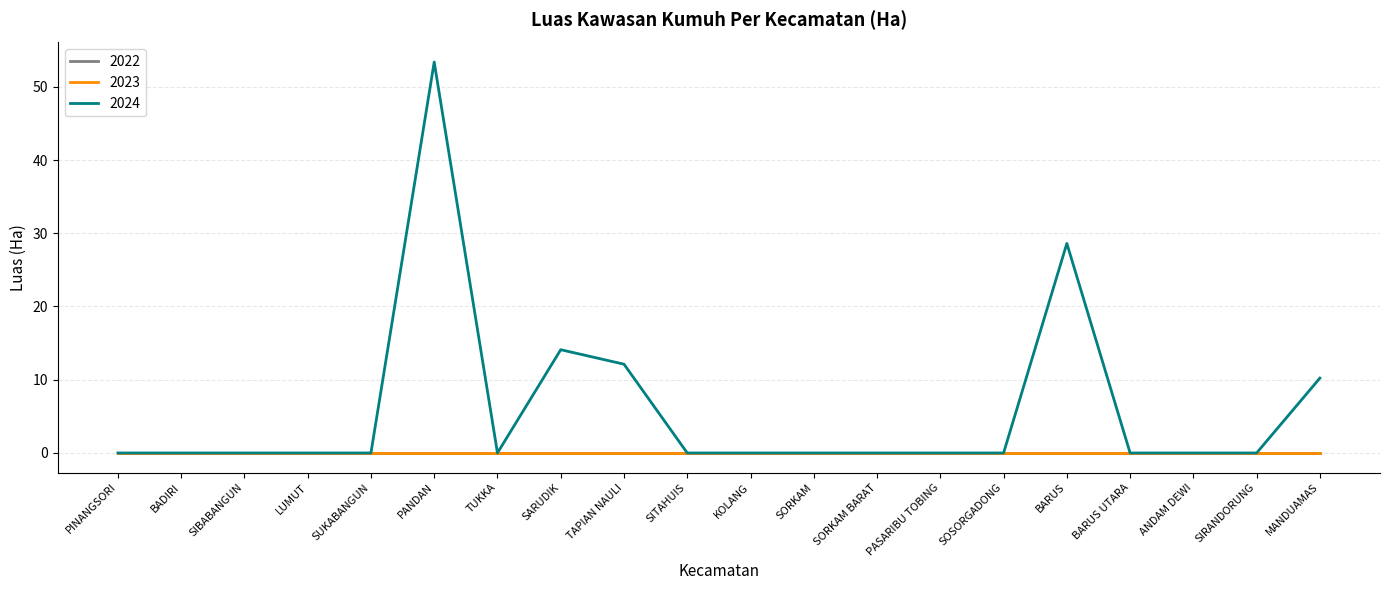

Reading right to left, transcribe all the data shown in this chart.

2022: MANDUAMAS=0.0	SIRANDORUNG=0.0	ANDAM DEWI=0.0	BARUS UTARA=0.0	BARUS=0.0	SOSORGADONG=0.0	PASARIBU TOBING=0.0	SORKAM BARAT=0.0	SORKAM=0.0	KOLANG=0.0	SITAHUIS=0.0	TAPIAN NAULI=0.0	SARUDIK=0.0	TUKKA=0.0	PANDAN=0.0	SUKABANGUN=0.0	LUMUT=0.0	SIBABANGUN=0.0	BADIRI=0.0	PINANGSORI=0.0
2023: MANDUAMAS=0.0	SIRANDORUNG=0.0	ANDAM DEWI=0.0	BARUS UTARA=0.0	BARUS=0.0	SOSORGADONG=0.0	PASARIBU TOBING=0.0	SORKAM BARAT=0.0	SORKAM=0.0	KOLANG=0.0	SITAHUIS=0.0	TAPIAN NAULI=0.0	SARUDIK=0.0	TUKKA=0.0	PANDAN=0.0	SUKABANGUN=0.0	LUMUT=0.0	SIBABANGUN=0.0	BADIRI=0.0	PINANGSORI=0.0
2024: MANDUAMAS=10.2	SIRANDORUNG=0.0	ANDAM DEWI=0.0	BARUS UTARA=0.0	BARUS=28.6	SOSORGADONG=0.0	PASARIBU TOBING=0.0	SORKAM BARAT=0.0	SORKAM=0.0	KOLANG=0.0	SITAHUIS=0.0	TAPIAN NAULI=12.1	SARUDIK=14.1	TUKKA=0.0	PANDAN=53.4	SUKABANGUN=0.0	LUMUT=0.0	SIBABANGUN=0.0	BADIRI=0.0	PINANGSORI=0.0